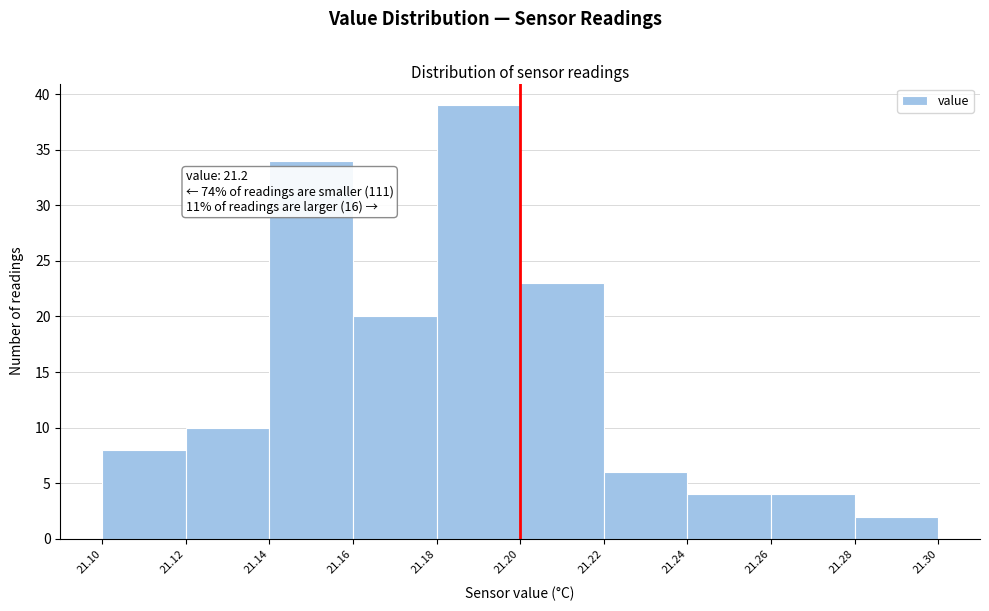

Which range on the x-axis has the tallest bar?

21.18 to 21.20